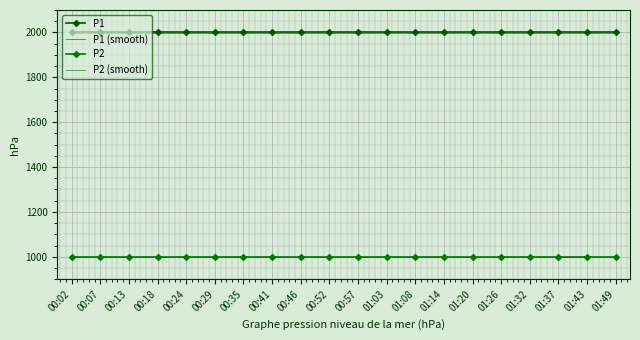

Which category has the lowest value in the P1 (smooth) series?

00:02